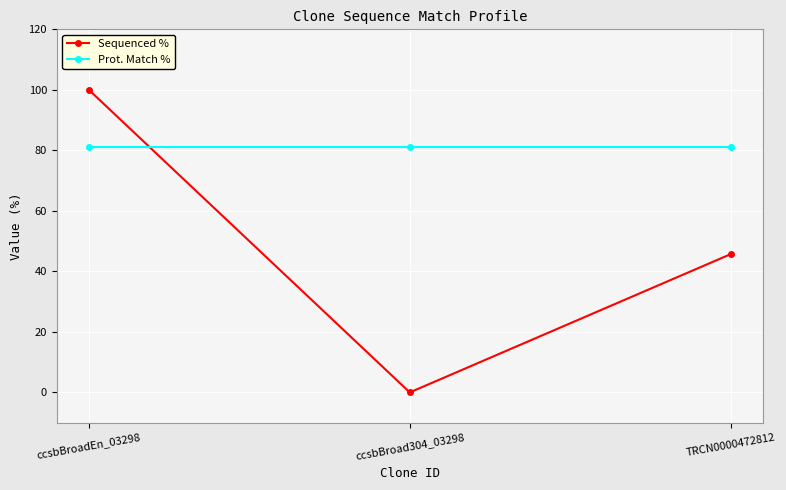

True or false: Prot. Match % has a value of 108.4 at ccsbBroad304_03298.

False